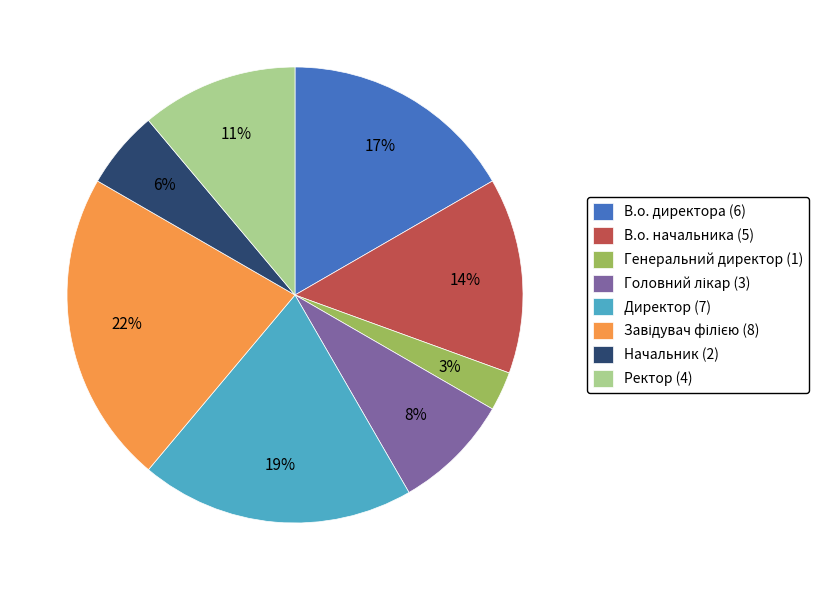

To the nearest percent, what is the average slice percentage?

12%